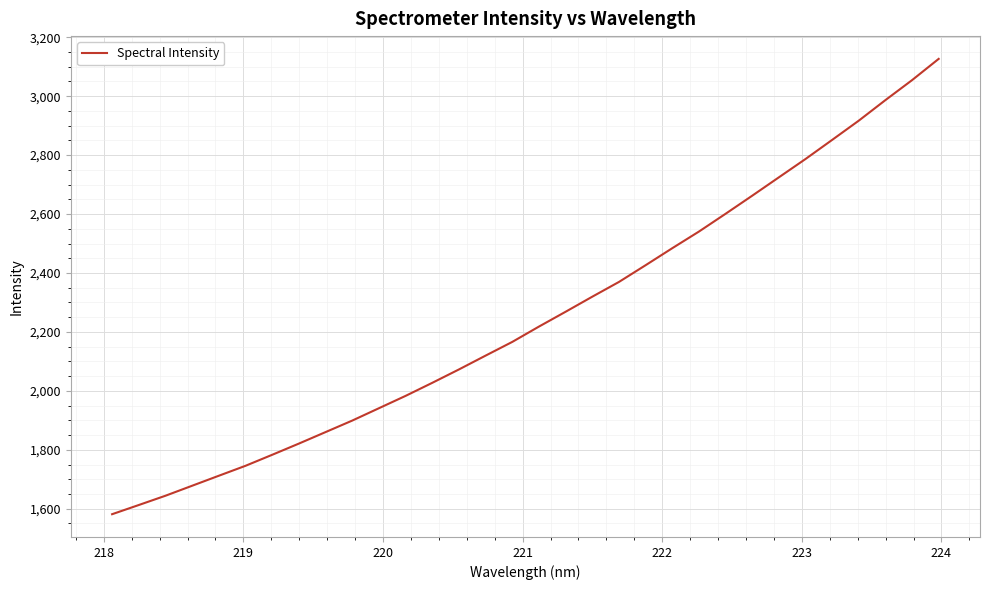

What is the minimum value shown in the chart?

1581.5